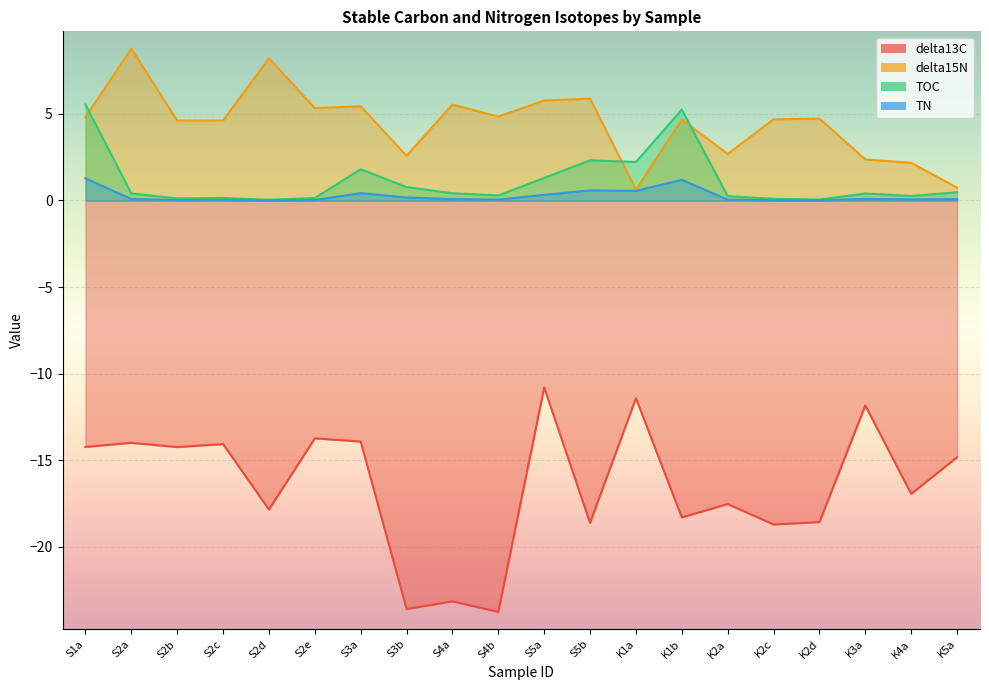

What is the approximate value of delta13C at S3b?

-23.6